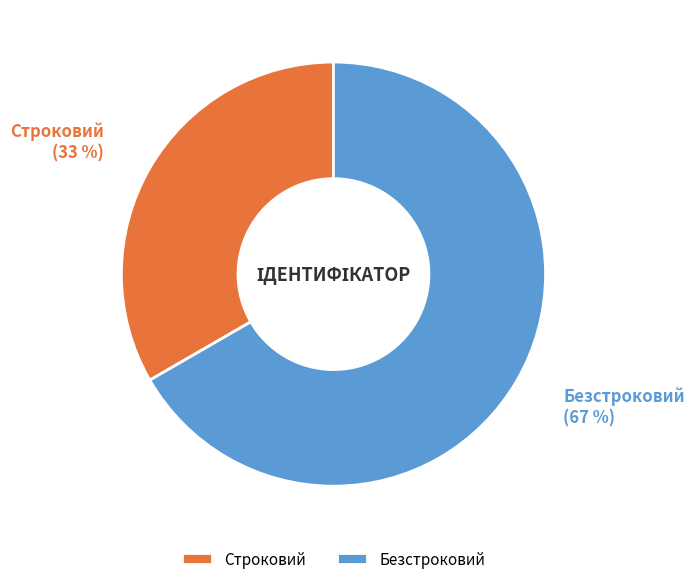

What percentage is the Строковий slice, to the nearest percent?

33%